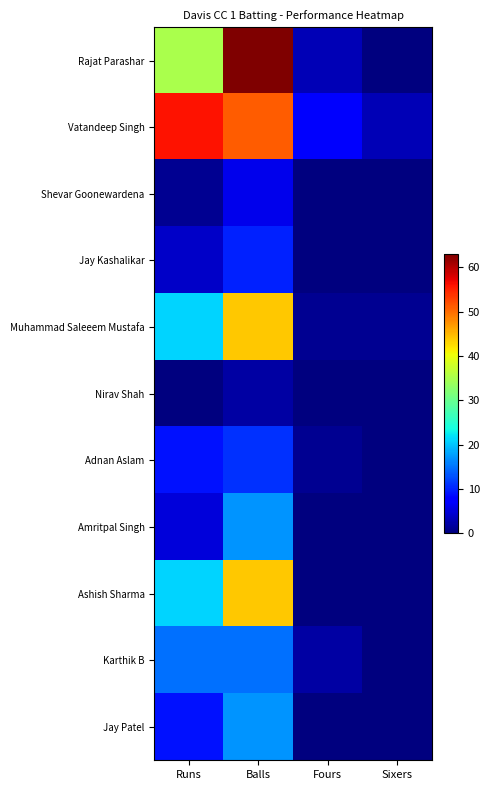

Reading left to right, list all the values displayed in this chart.

Rajat Parashar: Runs=35	Balls=63	Fours=3	Sixers=0
Vatandeep Singh: Runs=56	Balls=51	Fours=7	Sixers=3
Shevar Goonewardena: Runs=1	Balls=6	Fours=0	Sixers=0
Jay Kashalikar: Runs=4	Balls=10	Fours=0	Sixers=0
Muhammad Saleeem Mustafa: Runs=21	Balls=44	Fours=1	Sixers=1
Nirav Shah: Runs=0	Balls=2	Fours=0	Sixers=0
Adnan Aslam: Runs=9	Balls=11	Fours=1	Sixers=0
Amritpal Singh: Runs=5	Balls=17	Fours=0	Sixers=0
Ashish Sharma: Runs=21	Balls=44	Fours=0	Sixers=0
Karthik B: Runs=15	Balls=15	Fours=2	Sixers=0
Jay Patel: Runs=9	Balls=17	Fours=0	Sixers=0